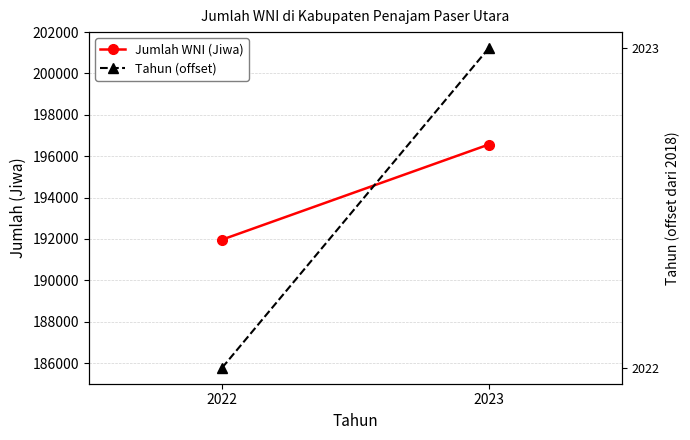

Is the value of Tahun (offset) at 2022 greater than the value of Jumlah WNI (Jiwa) at 2023?

No